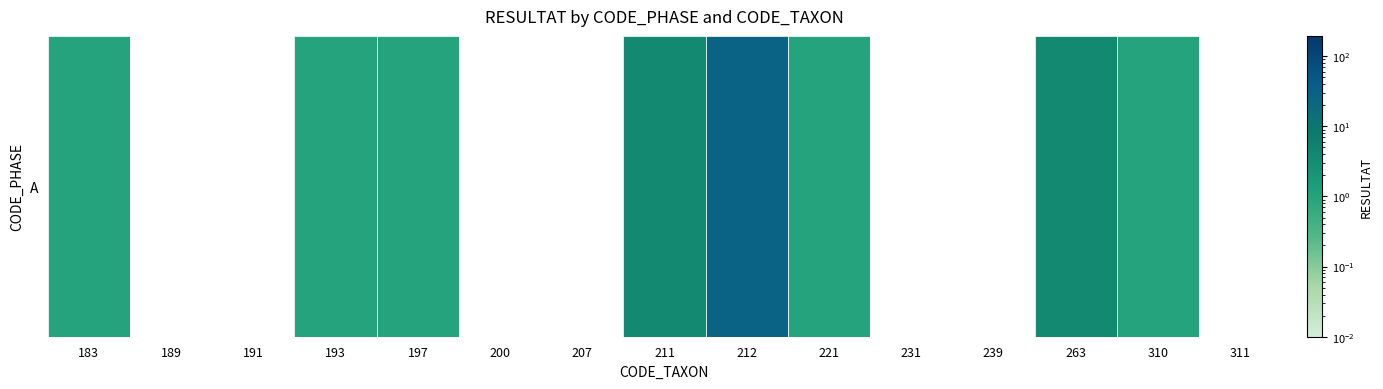

Where does the data first go above 2?

211